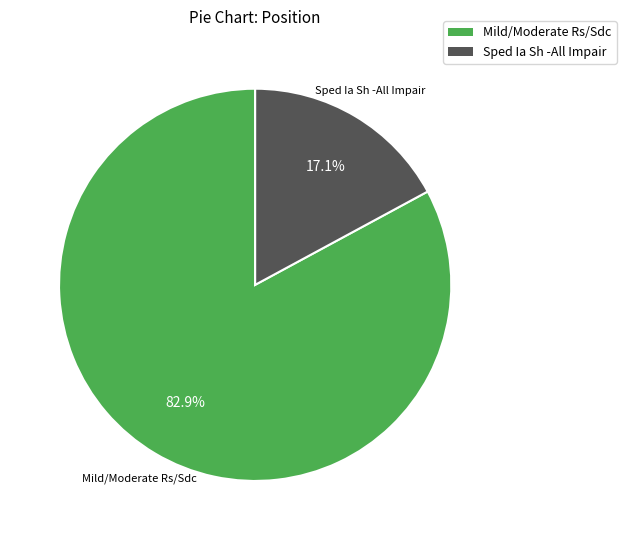

To the nearest percent, what is the combined percentage of Mild/Moderate Rs/Sdc and Sped Ia Sh -All Impair?

100%